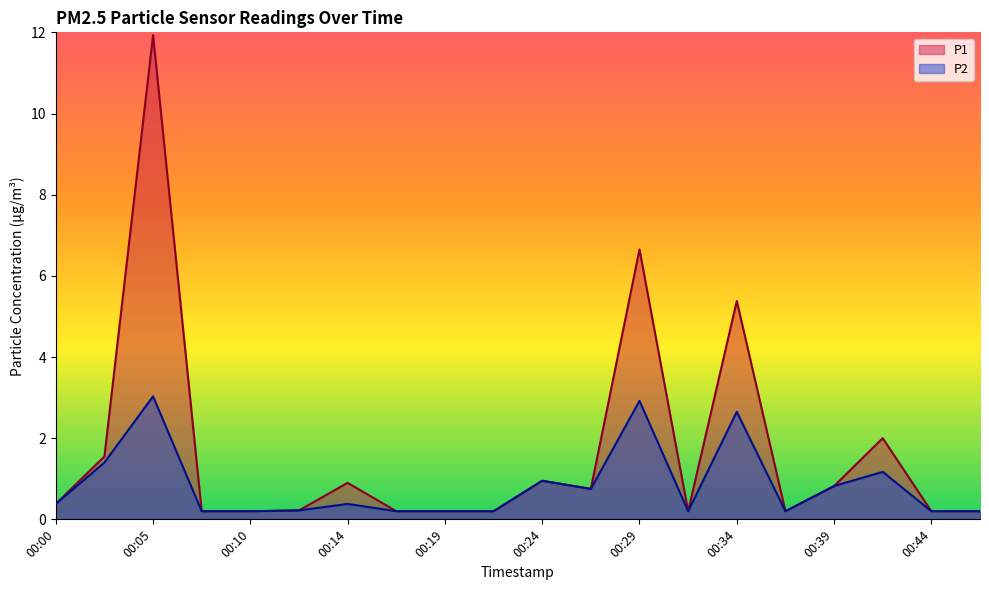

Is it true that P2 equals 1.6 at 00:24?

False